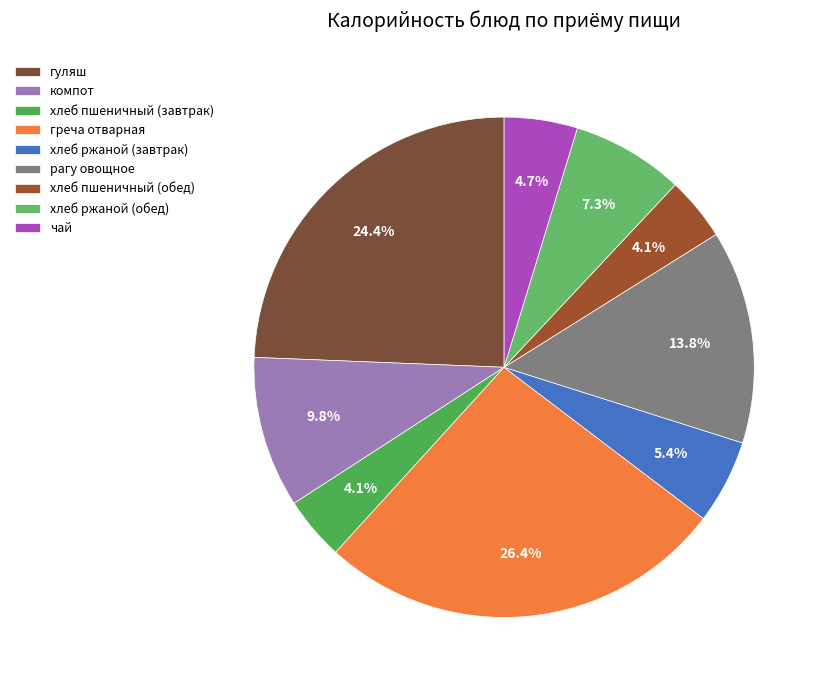

Does чай represent more than half of the total?

No